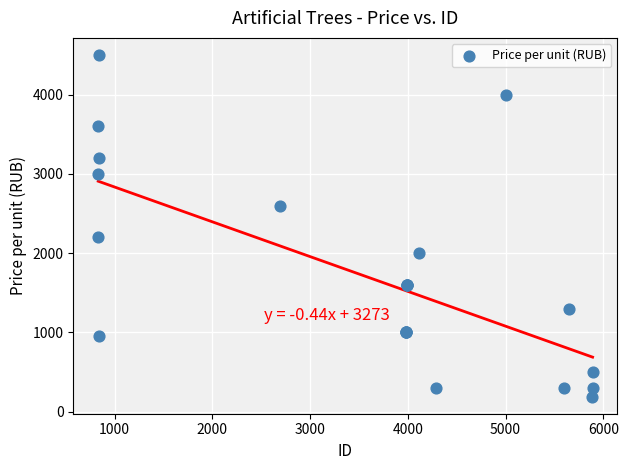

What Y value in the scatter plot is closest to 2345?

2200